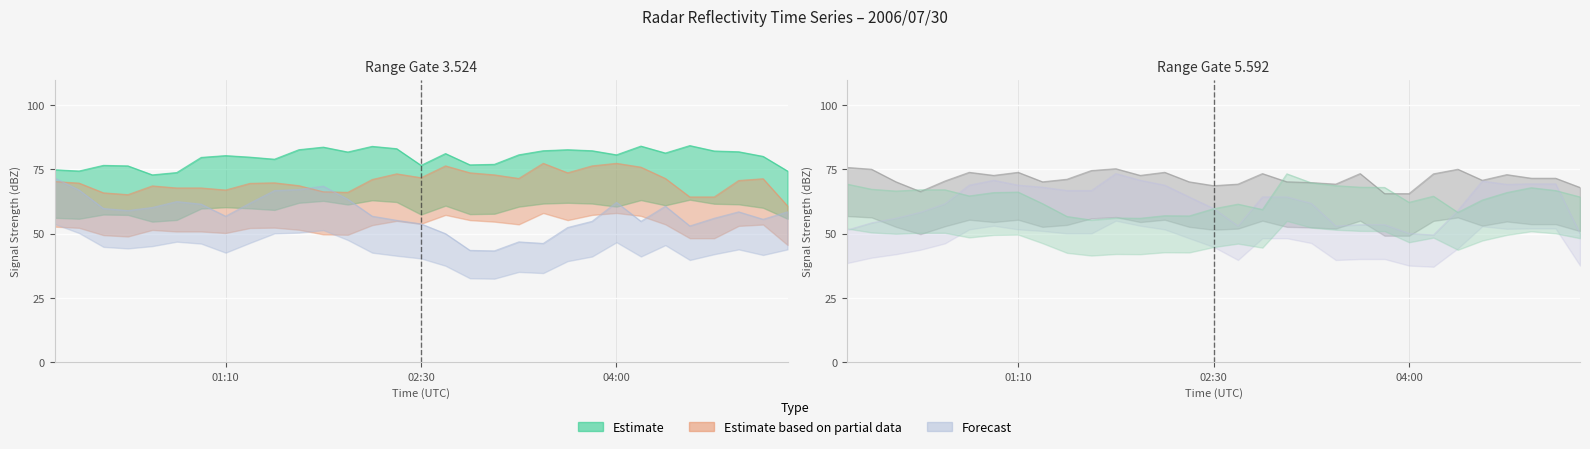

What is the label of the 25th point from the right?

01:00